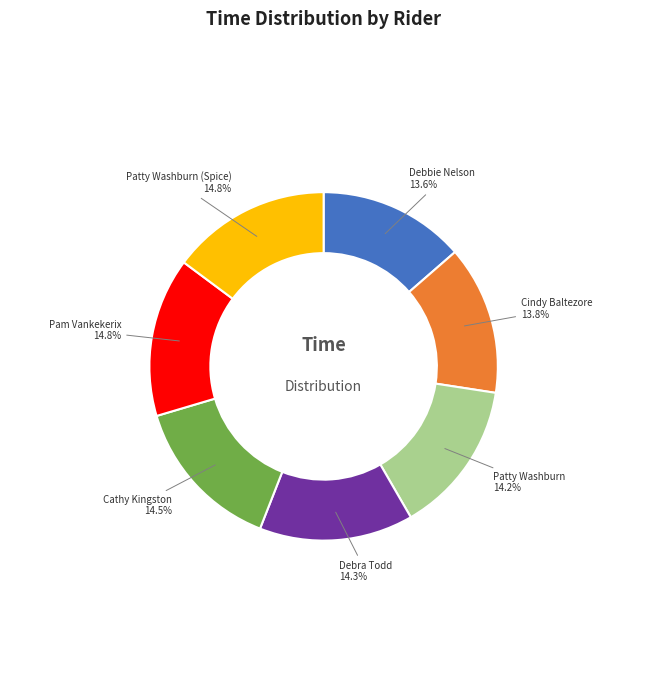

Between Debbie Nelson and Cathy Kingston, which is larger?

Cathy Kingston